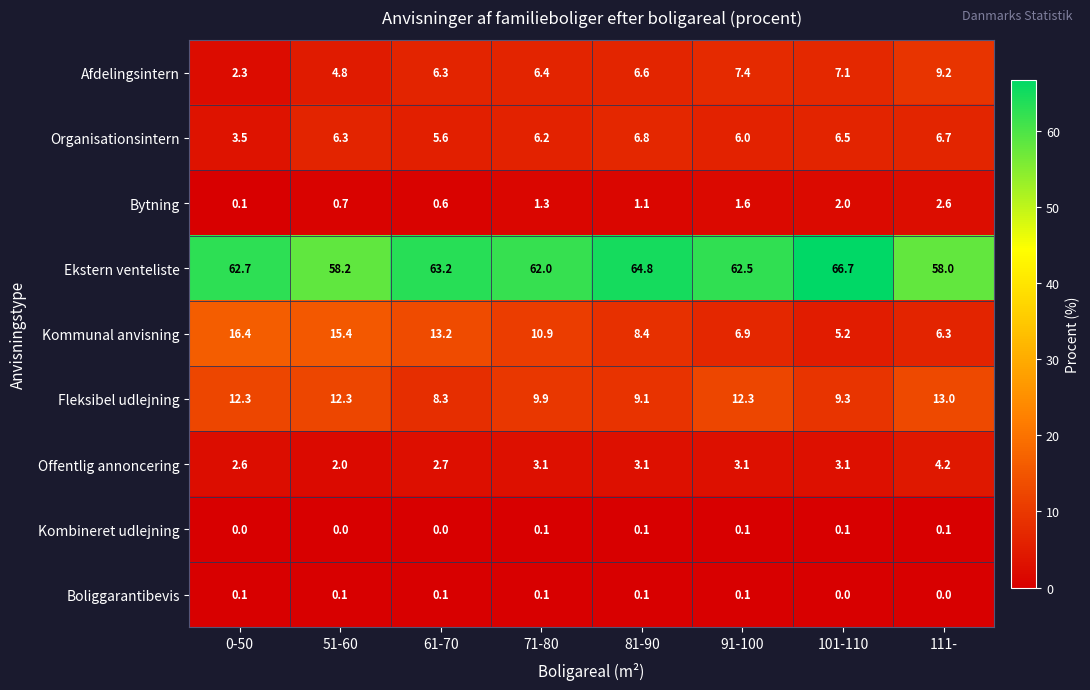

How many Boliggarantibevis values are between 0 and 1?

8